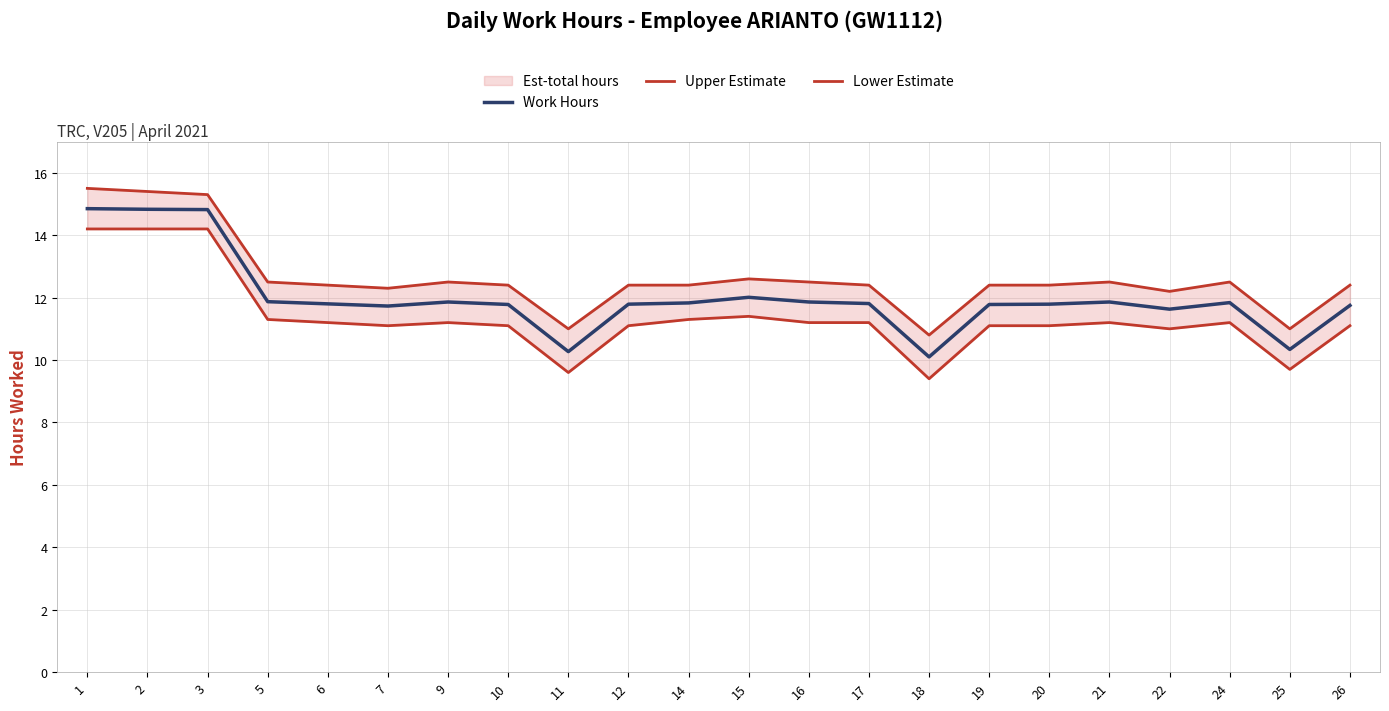

What is the lowest value of the Work Hours series?

10.1